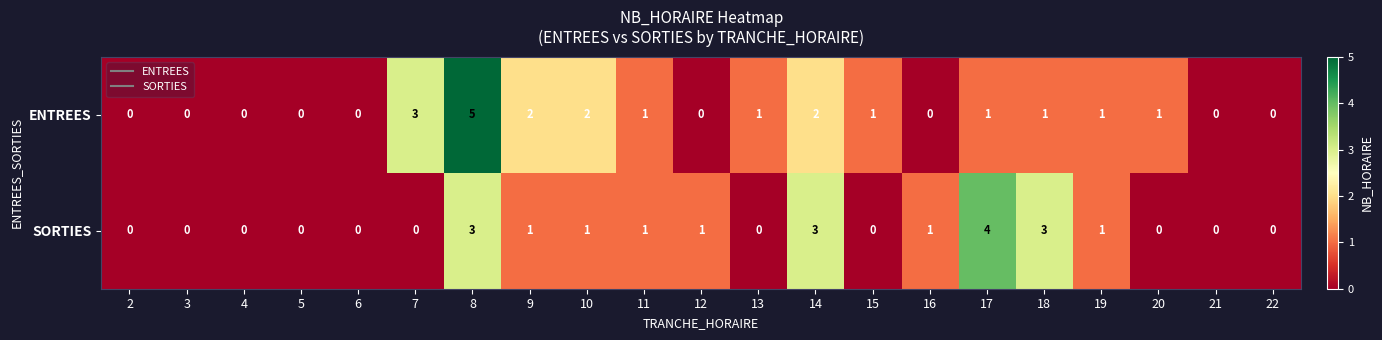

Count the SORTIES values in the range 0 to 1.

17